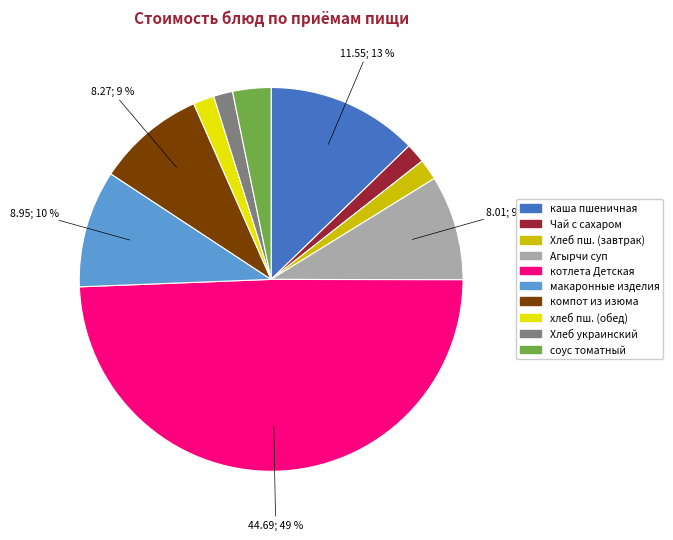

To the nearest percent, what is the average slice percentage?

10%